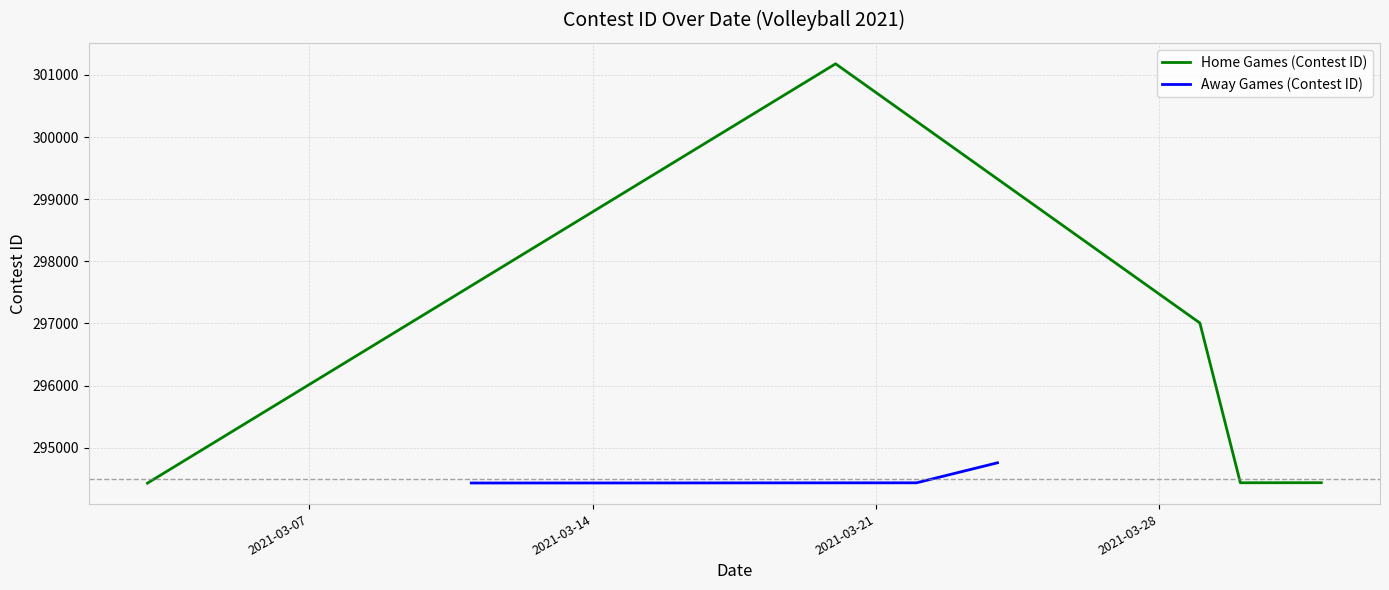

What are all the series names shown in the legend?

Home Games (Contest ID), Away Games (Contest ID)